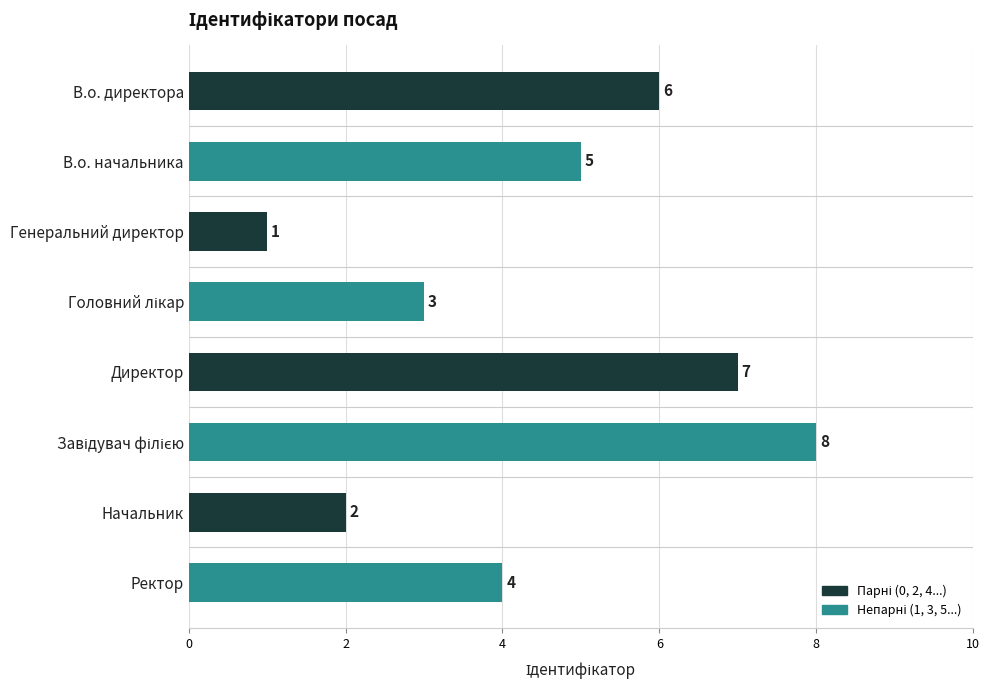

Between Начальник and В.о. начальника, which is larger?

В.о. начальника